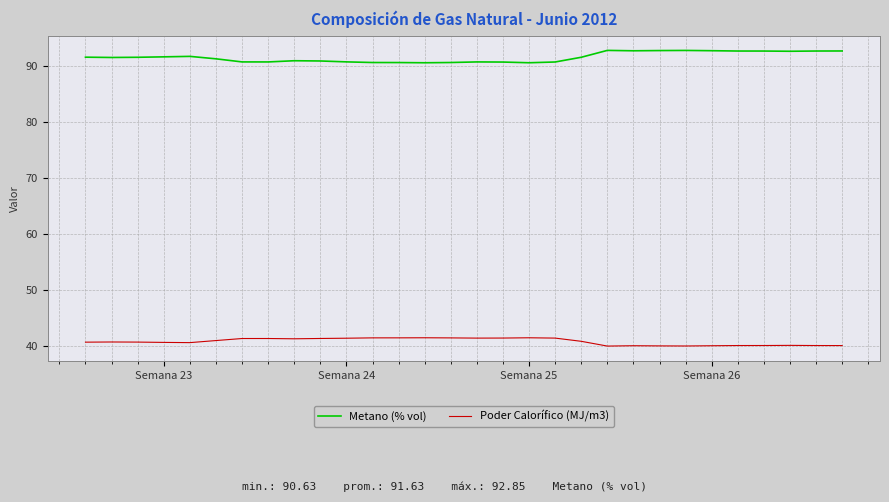

Rank the series by their maximum value, from highest to lowest.

Metano (% vol), Poder Calorífico (MJ/m3)